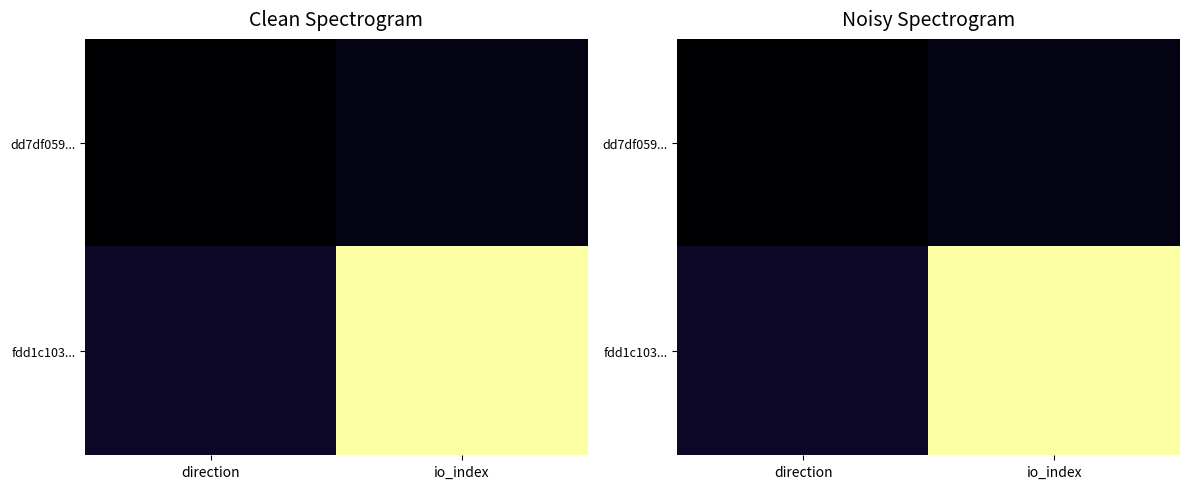

What is the difference between the fdd1c103... values at direction and io_index?

25